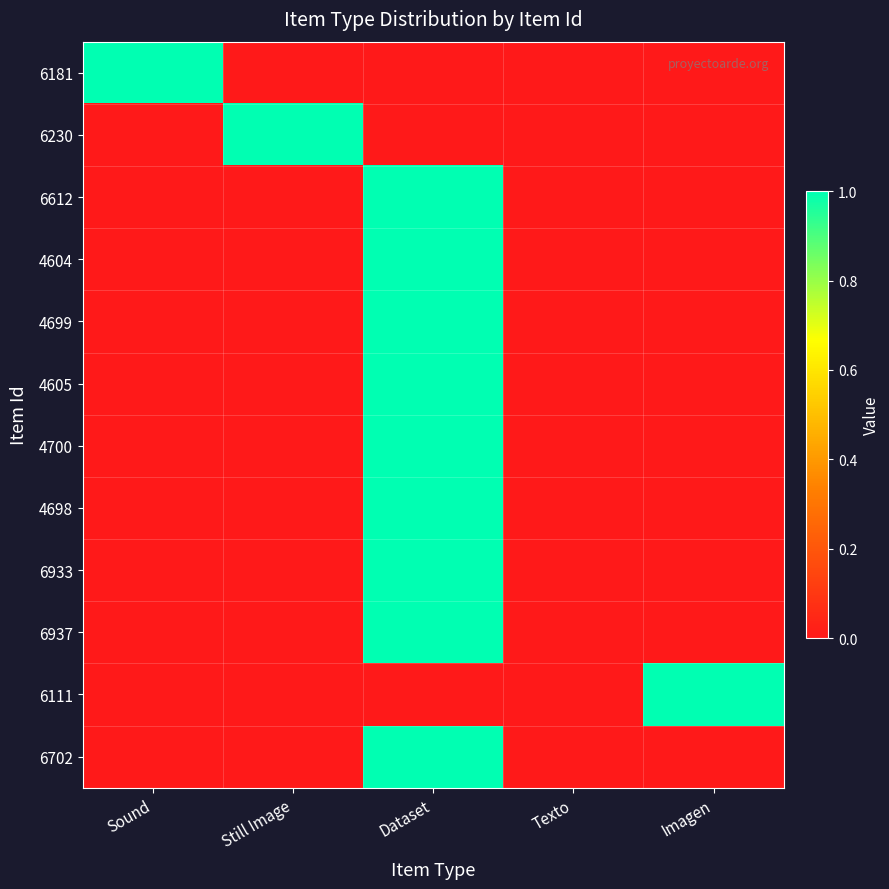

At which category does the chart reach its minimum across all series?

Still Image